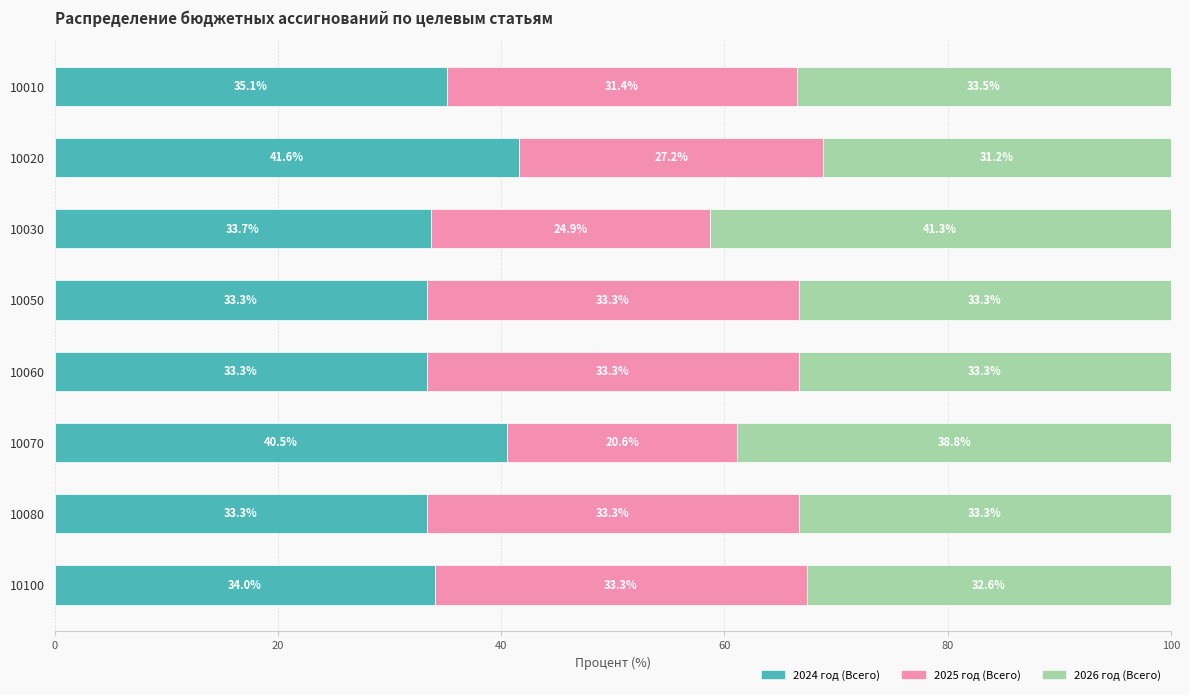

The value of 2024 год (Всего) at 10100 is 34.0. True or false?

True